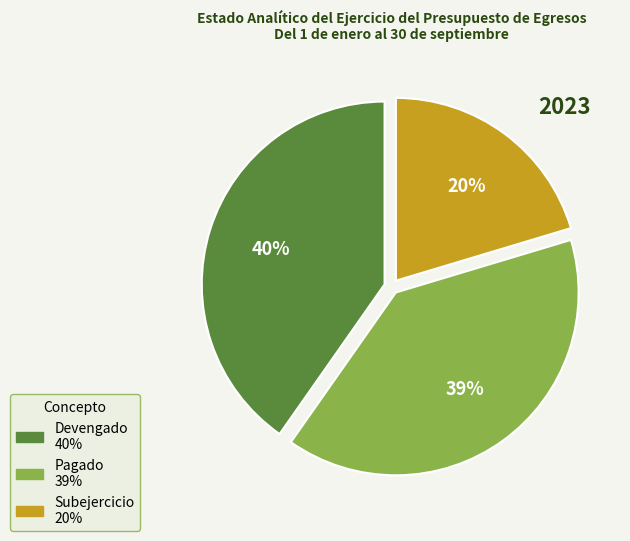

To the nearest percent, what is the difference between the largest and smallest slice percentages?

20%